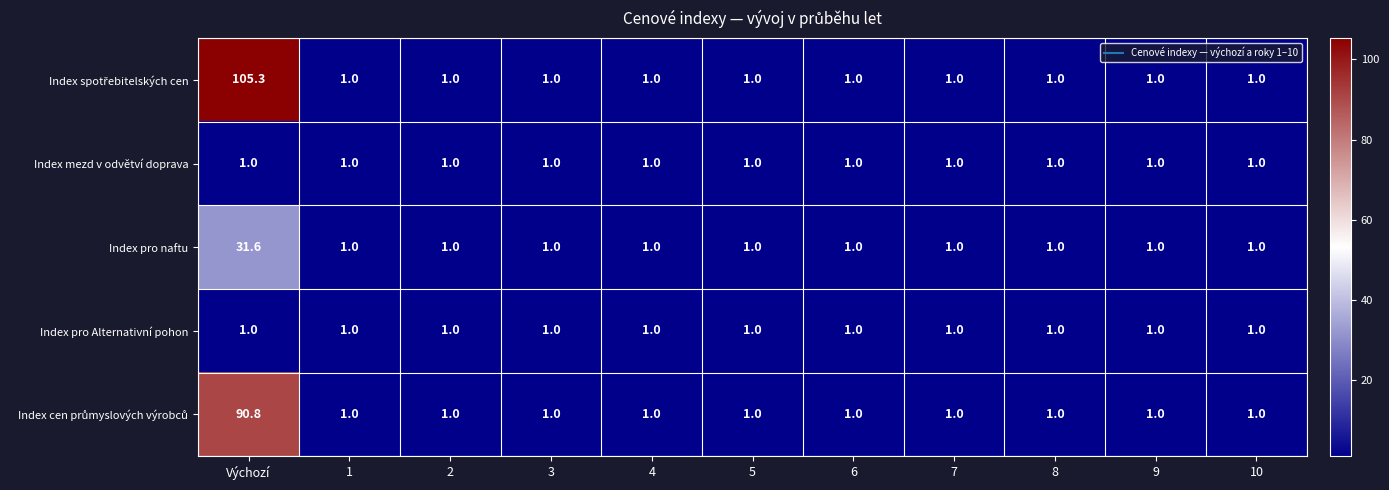

What is the maximum value shown in the chart?

105.3